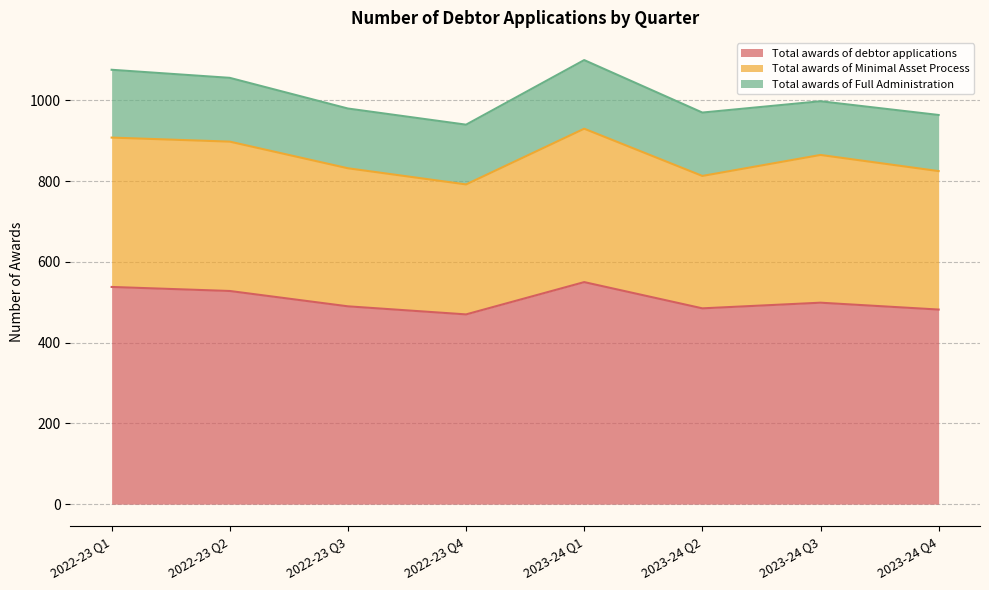

What is the label of the 5th point from the left?

2023-24 Q1